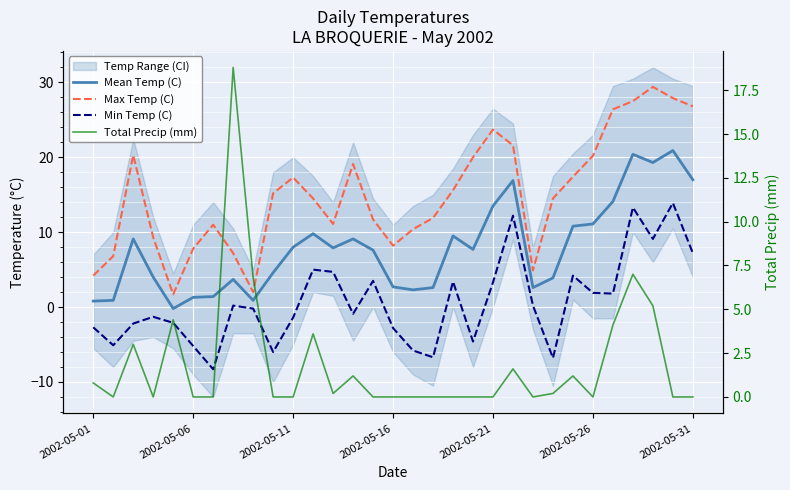

Which series has the largest range (max minus min)?

Max Temp (C)